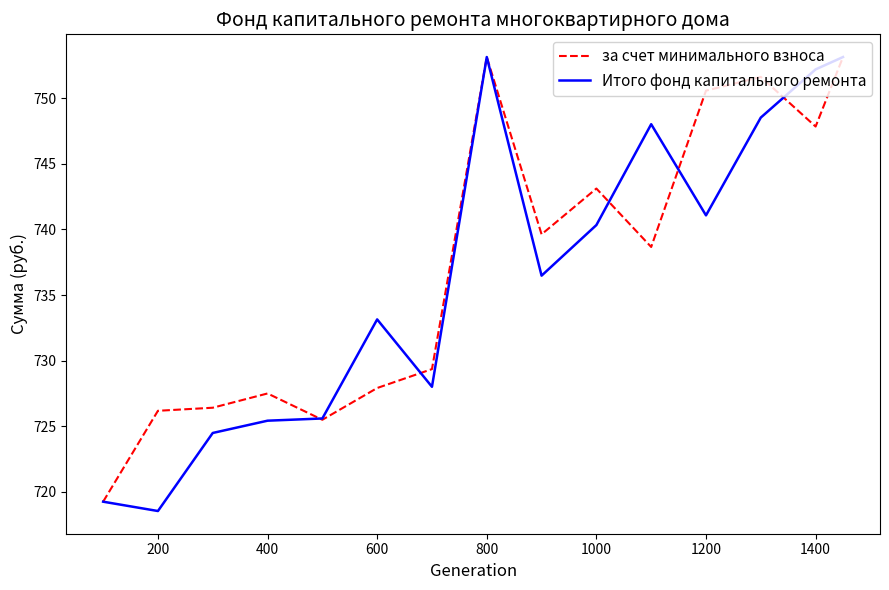

What is the greatest value displayed?

753.1